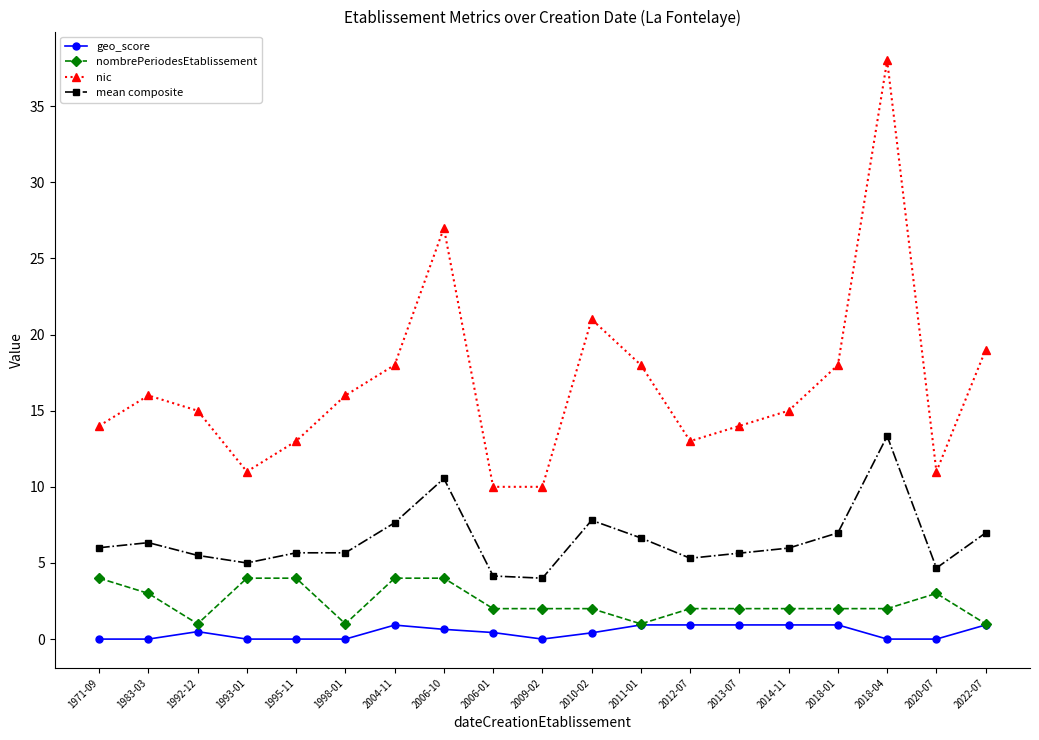

At which category does the chart reach its peak across all series?

2018-04